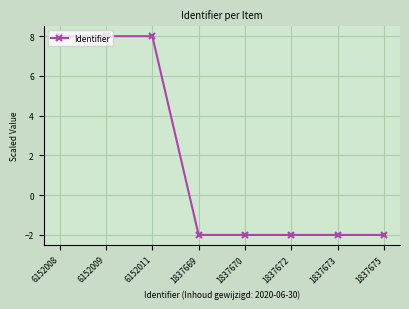

What is the smallest value displayed?

-2.0